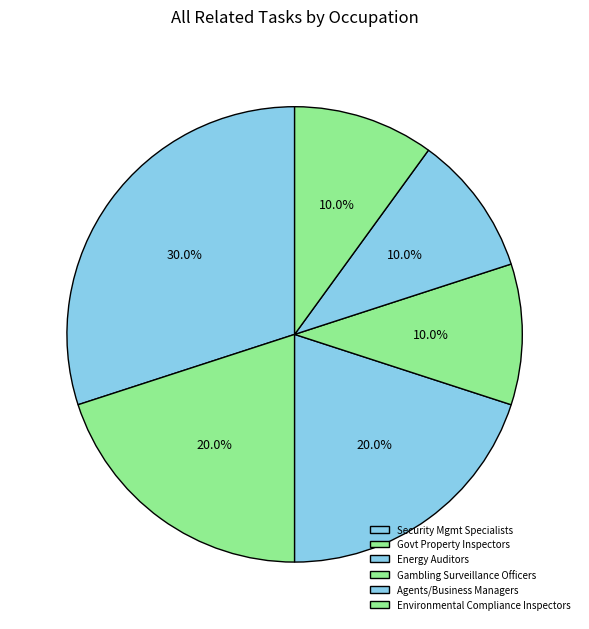

Which category has the smallest portion of the pie?

Gambling Surveillance Officers and Gambling Investigators